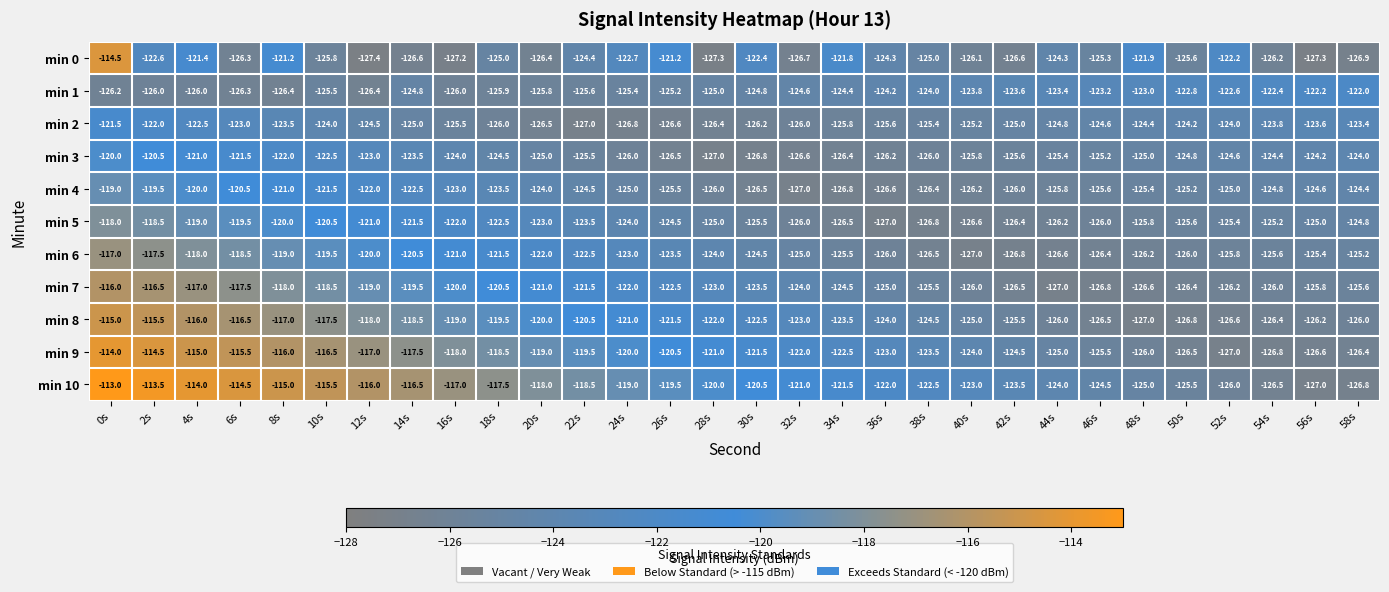

Between 38s and 40s, which series saw the biggest shift?

min 0